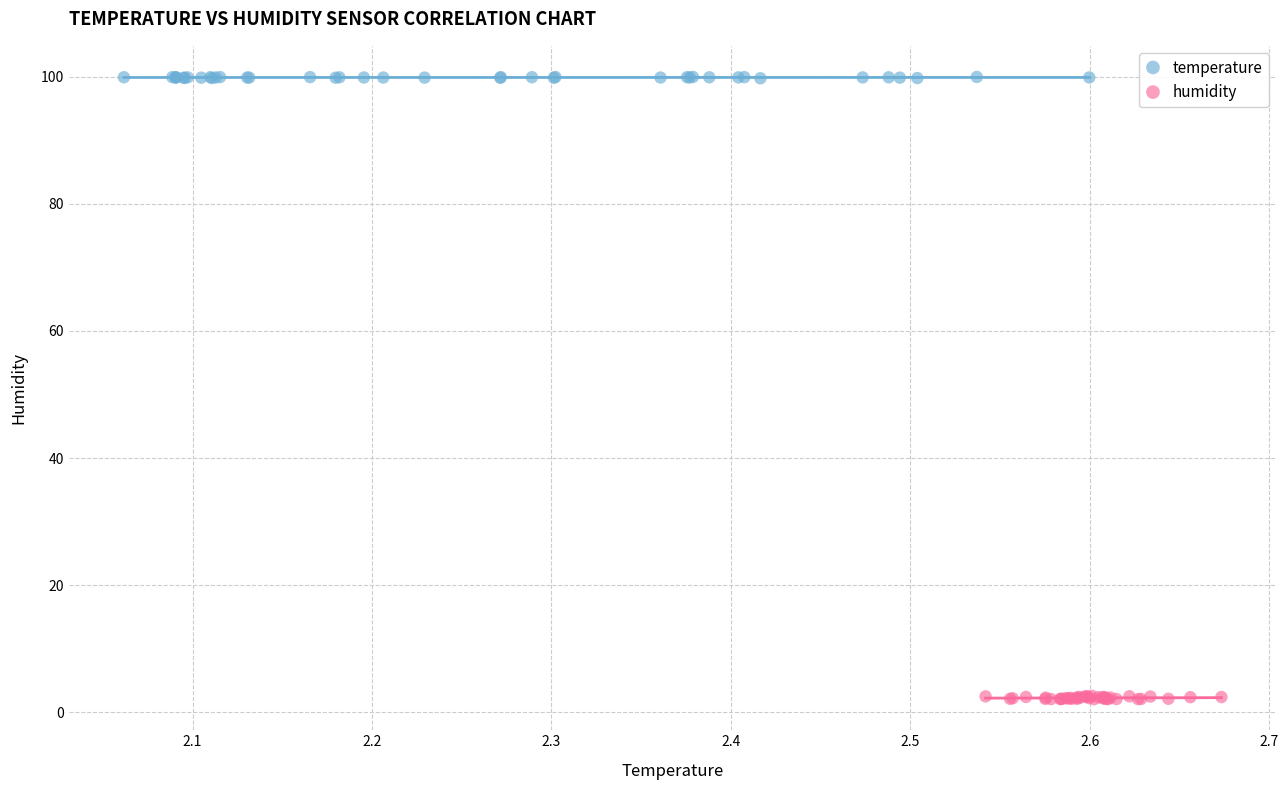

Which series reaches the maximum Y coordinate?

temperature